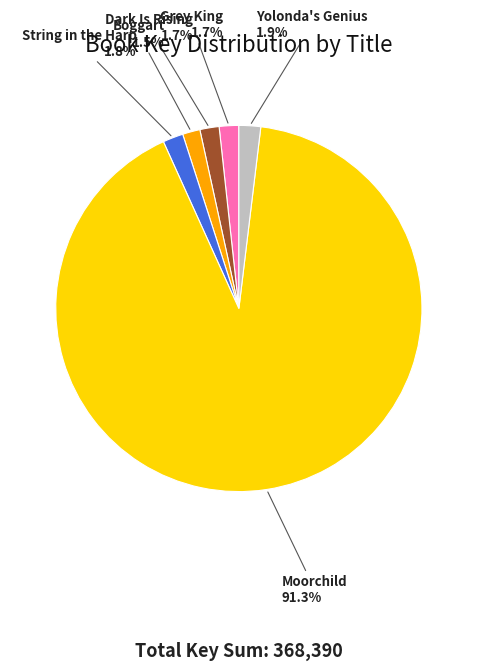

Does any single category account for the majority?

Yes